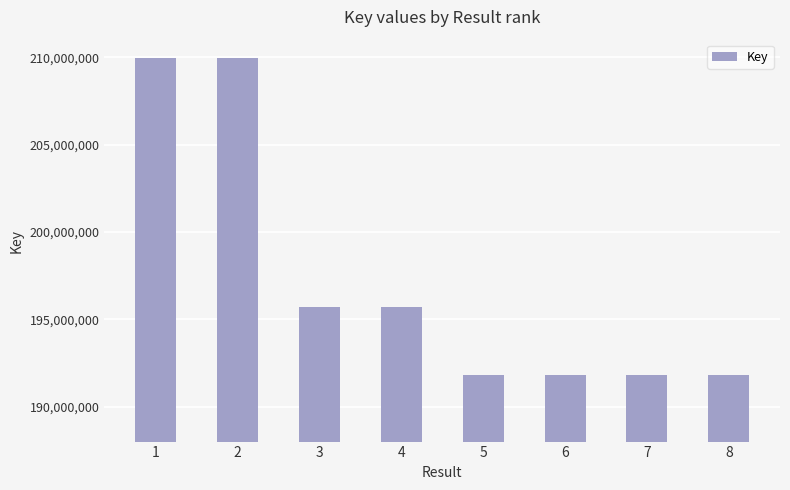

Does the chart contain stacked bars?

No